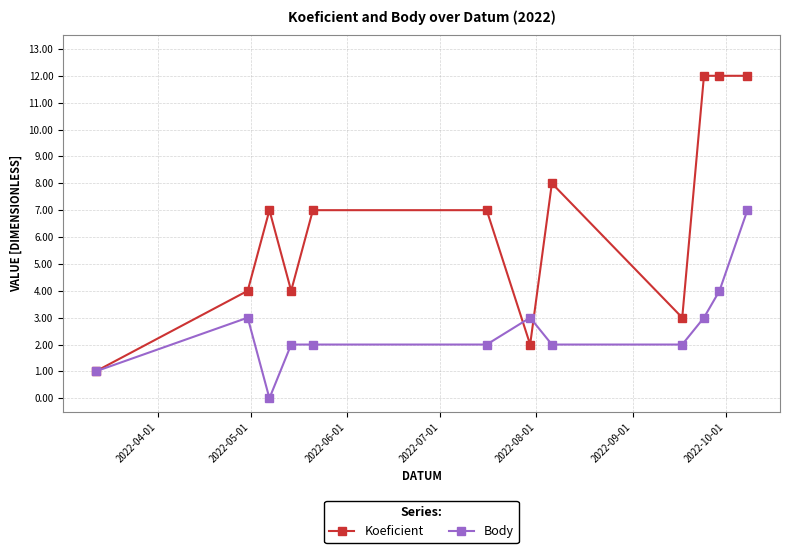

Which series has the largest total across all categories?

Koeficient